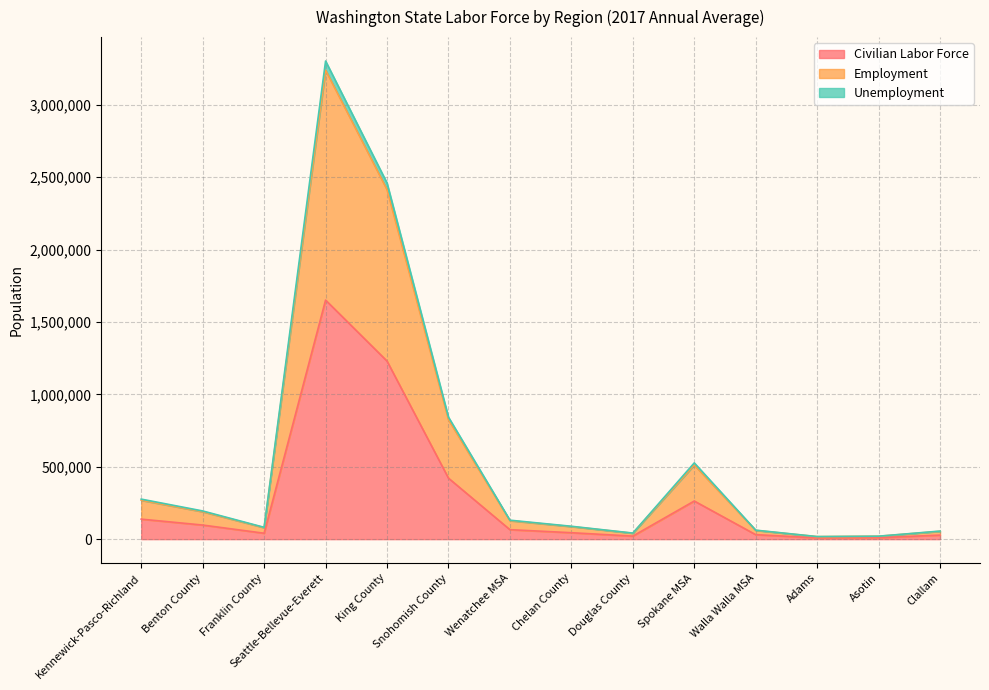

True or false: Employment and Unemployment intersect in this chart.

False